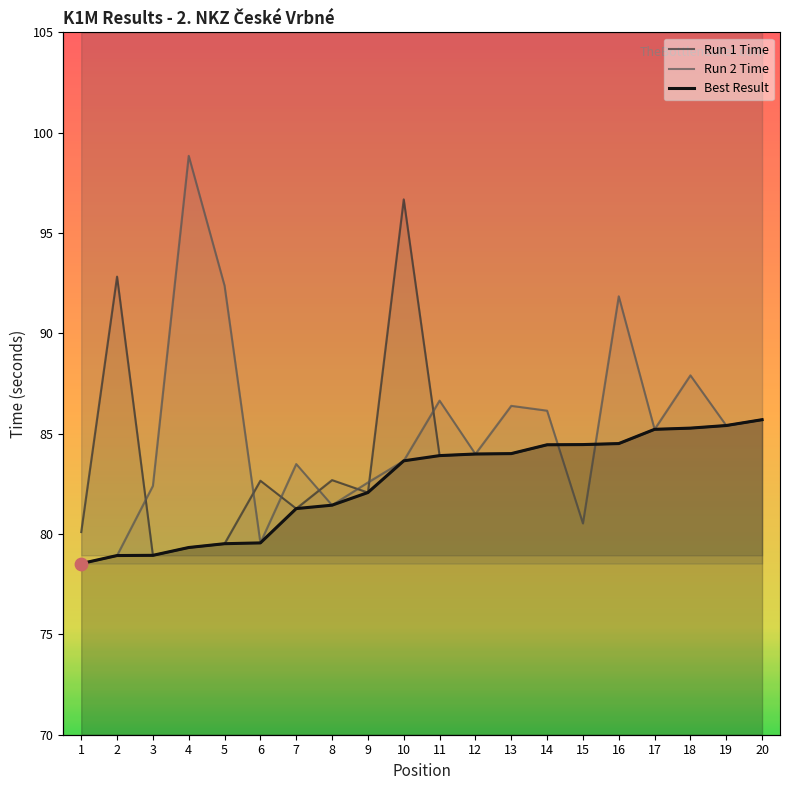

Which series has the widest spread of Y values?

Run 2 Time